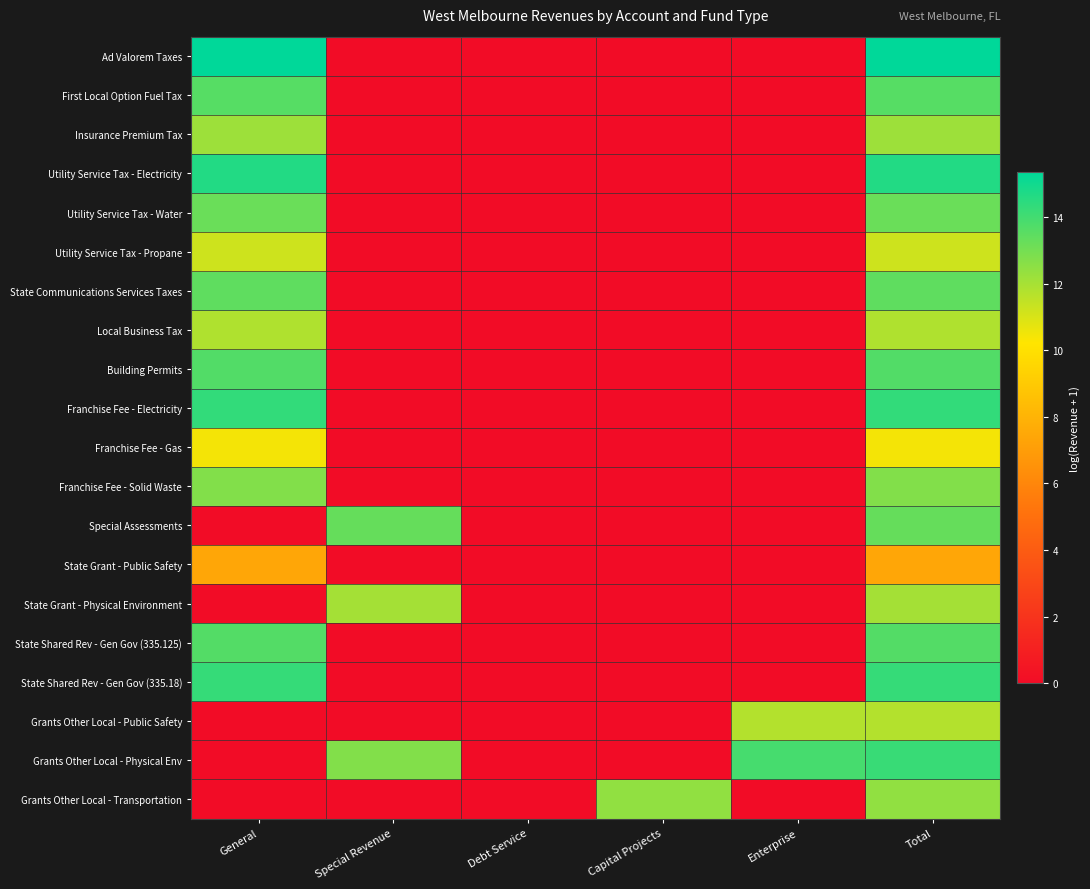

At Enterprise, list the series in order from smallest to largest.

Ad Valorem Taxes, First Local Option Fuel Tax, Insurance Premium Tax, Utility Service Tax - Electricity, Utility Service Tax - Water, Utility Service Tax - Propane, State Communications Services Taxes, Local Business Tax, Building Permits, Franchise Fee - Electricity, Franchise Fee - Gas, Franchise Fee - Solid Waste, Special Assessments, State Grant - Public Safety, State Grant - Physical Environment, State Shared Rev - Gen Gov (335.125), State Shared Rev - Gen Gov (335.18), Grants Other Local - Transportation, Grants Other Local - Public Safety, Grants Other Local - Physical Env